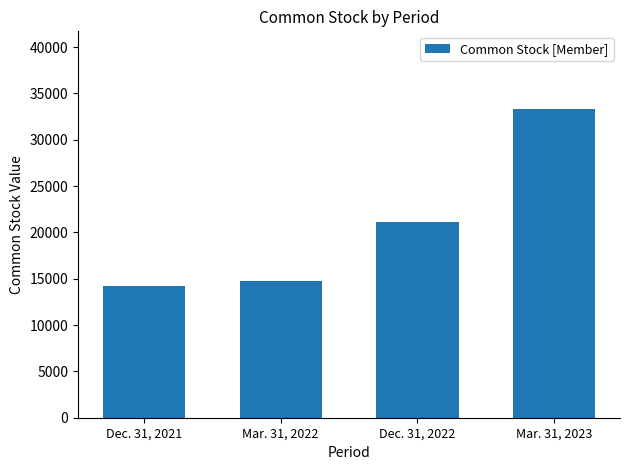

List the labels in order of value, smallest first.

Dec. 31, 2021, Mar. 31, 2022, Dec. 31, 2022, Mar. 31, 2023